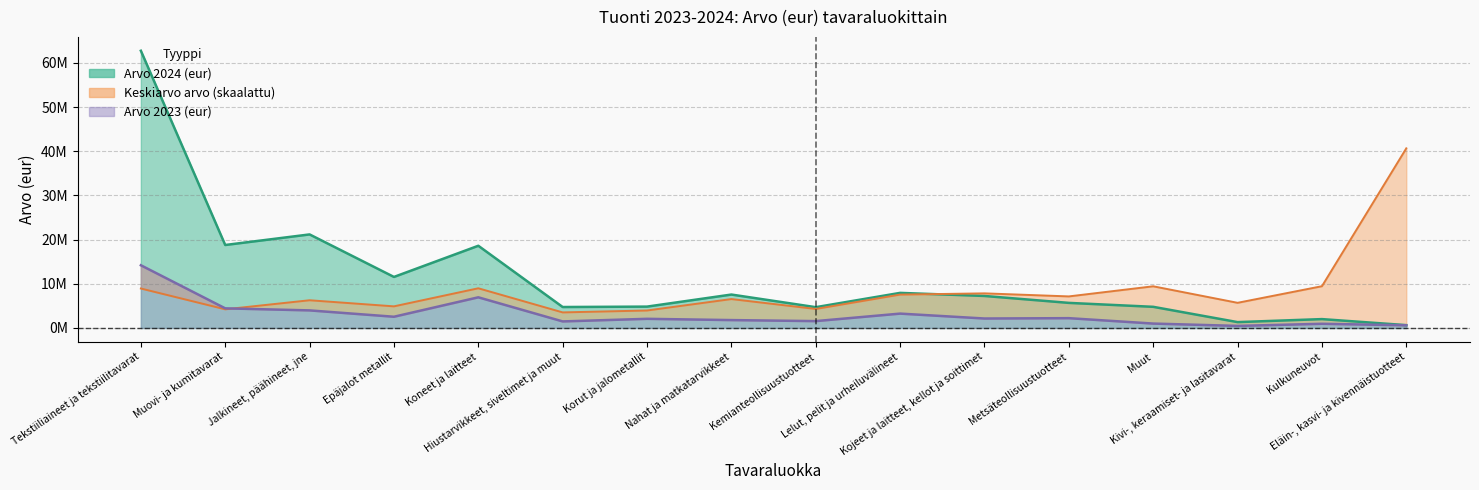

At Kemianteollisuustuotteet, list the series in order from smallest to largest.

Arvo 2023 (eur), Keskiarvo arvo, Arvo 2024 (eur)